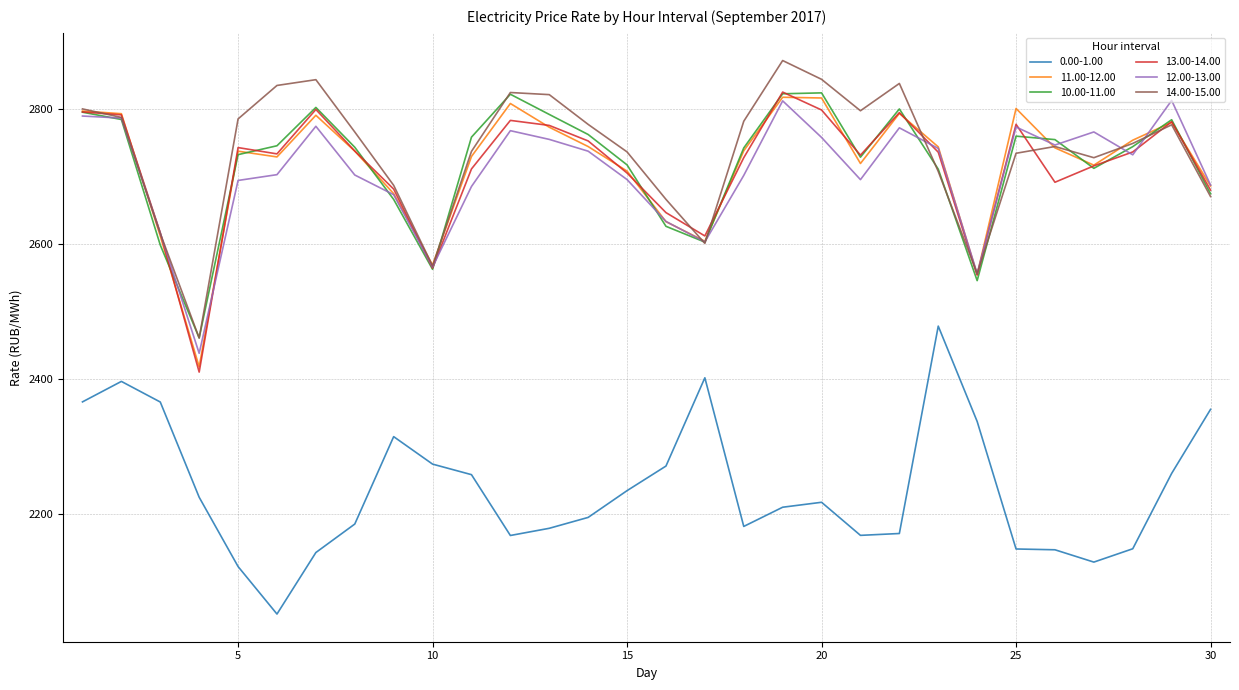

What is the minimum value for 14.00-15.00?

2460.1